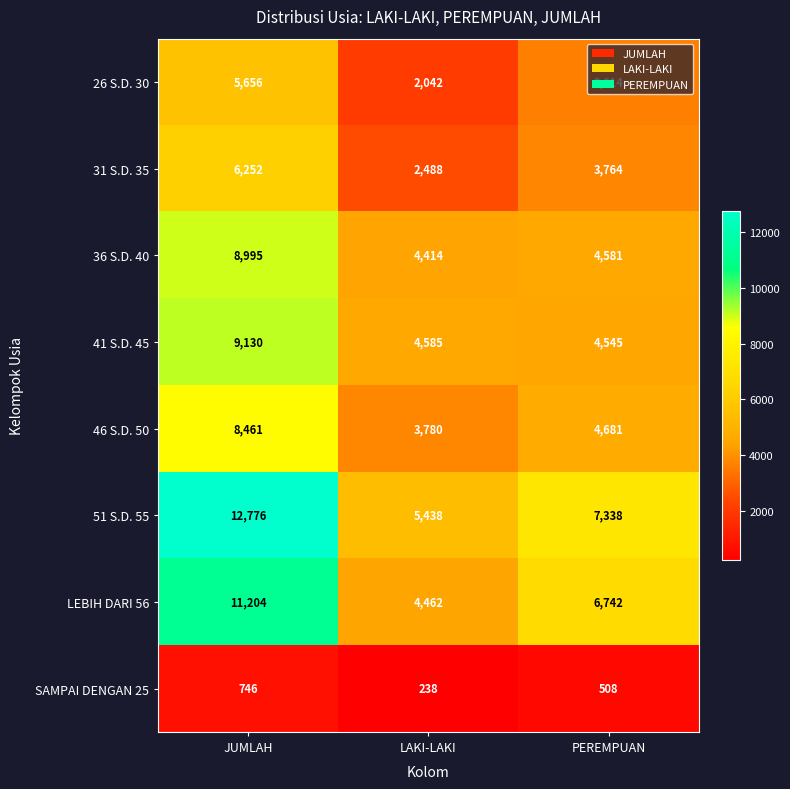

What is the minimum value shown in the chart?

238